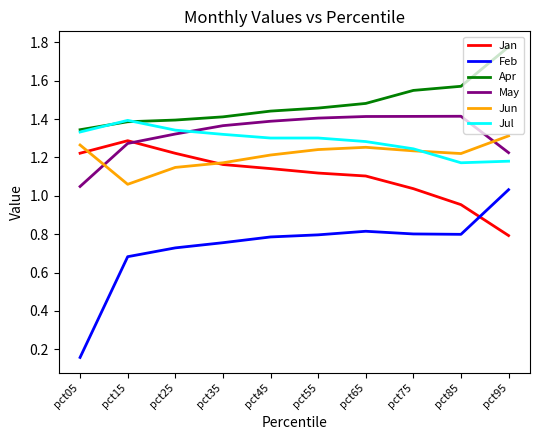

Rank the series by their maximum value, from lowest to highest.

Feb, Jan, Jun, Jul, May, Apr